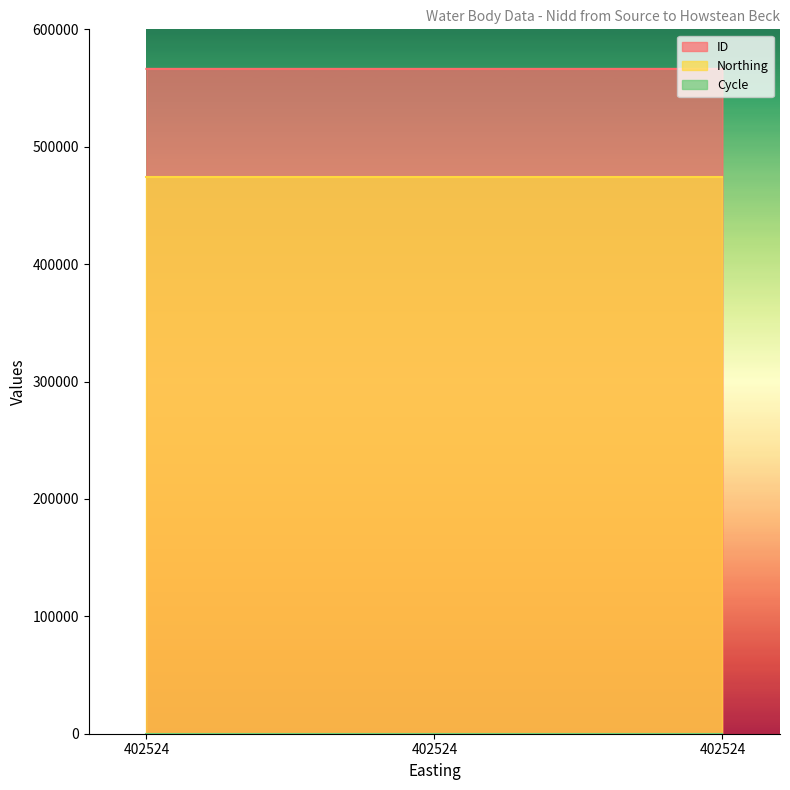

What is the value of the ID point at the 2nd from the left?

566314